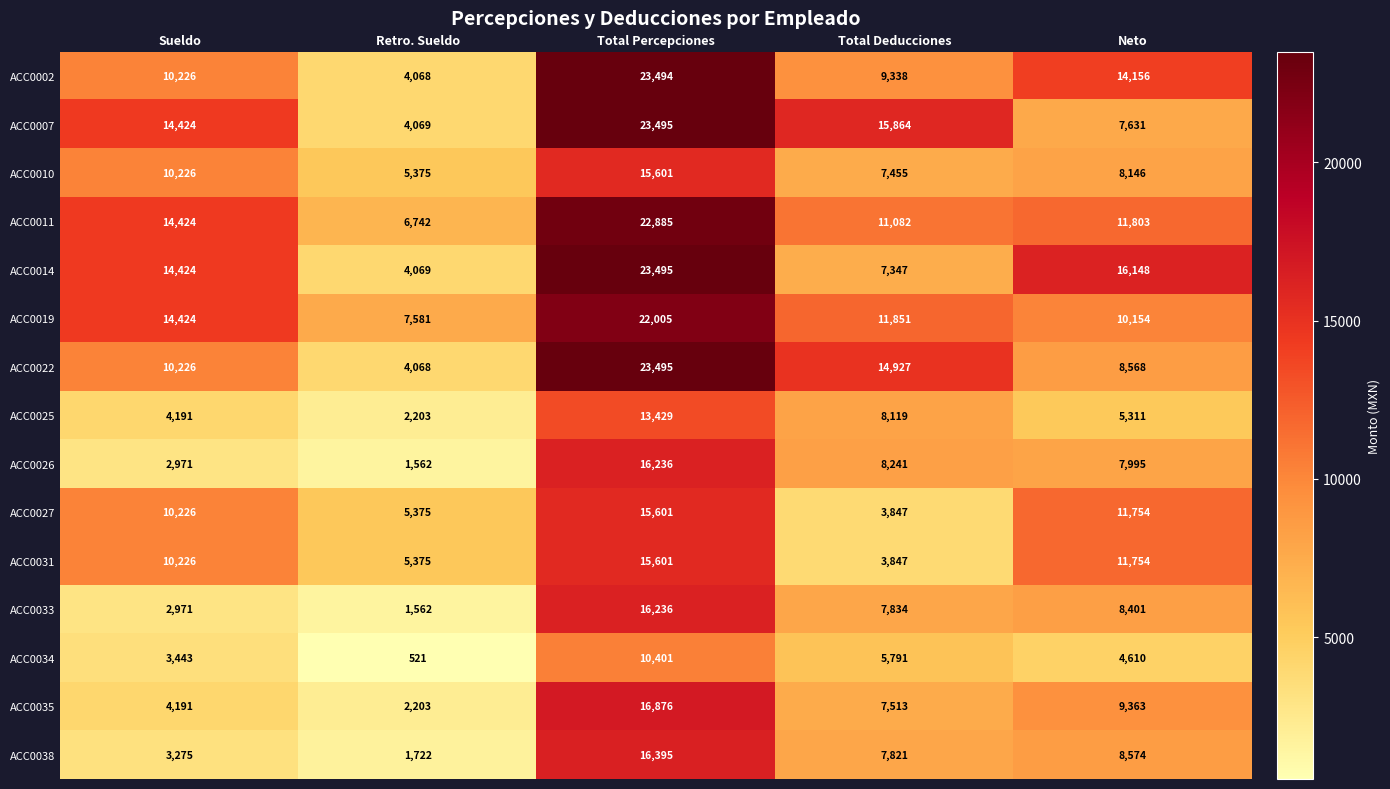

What is the difference between the highest and lowest values at Retro. Sueldo?

7060